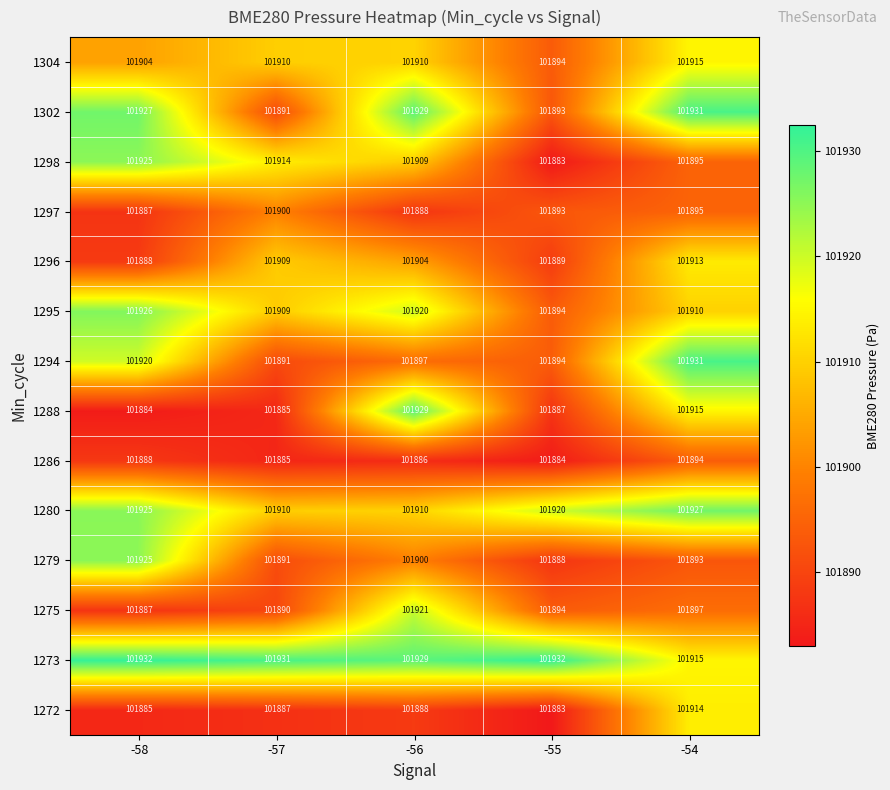

What is the difference between the highest and lowest values at -58?

48